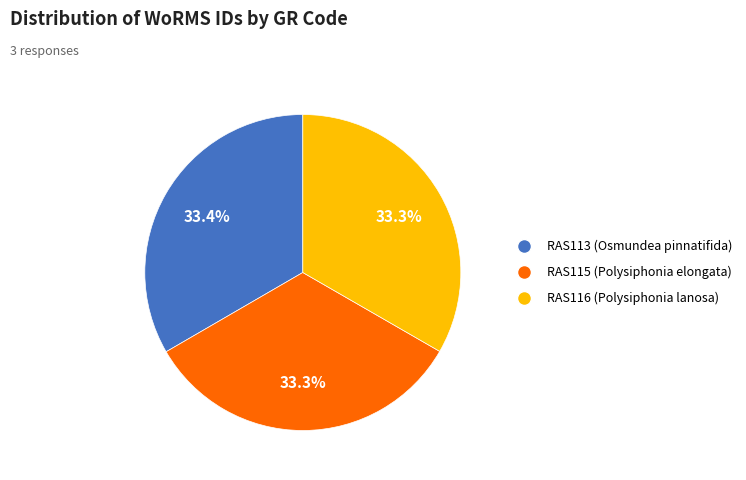

How much of the chart is everything except RAS113 (Osmundea pinnatifida)?

66.6%